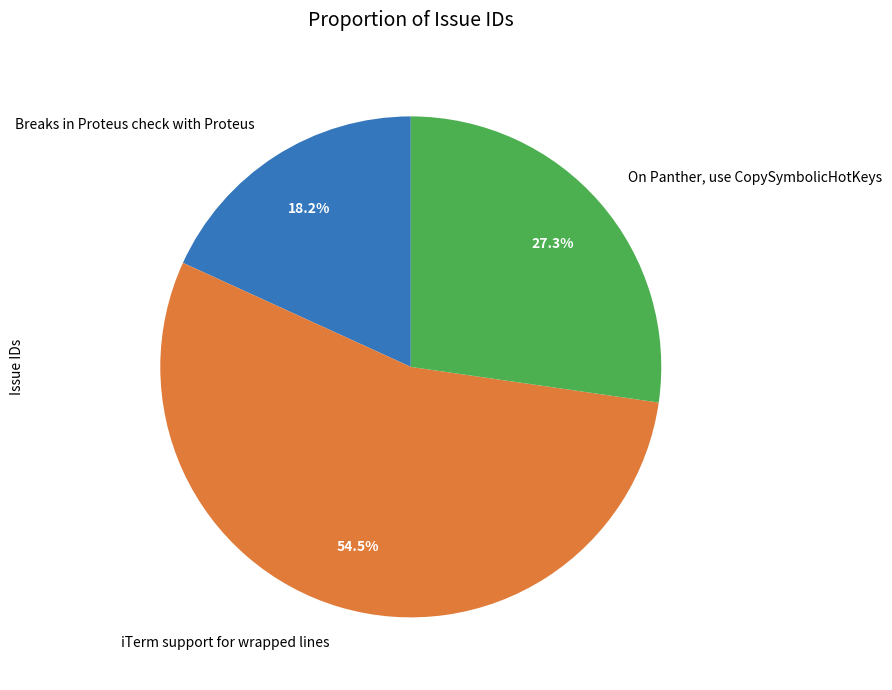

Rank the categories by value from highest to lowest.

iTerm support for wrapped lines, On Panther, use CopySymbolicHotKeys, Breaks in Proteus check with Proteus